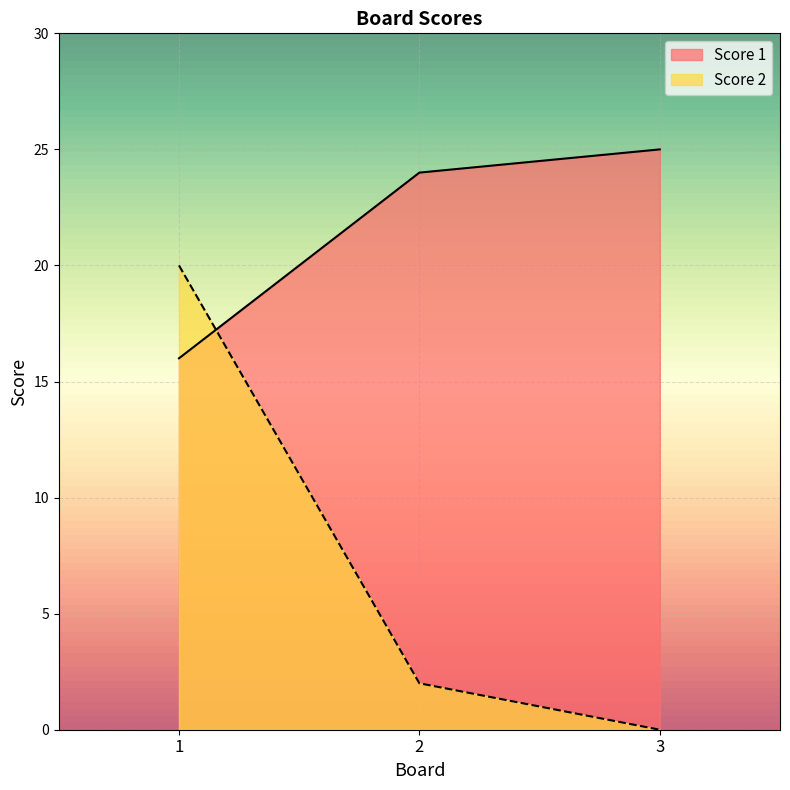

What is the average value of the Score 1 series?

22